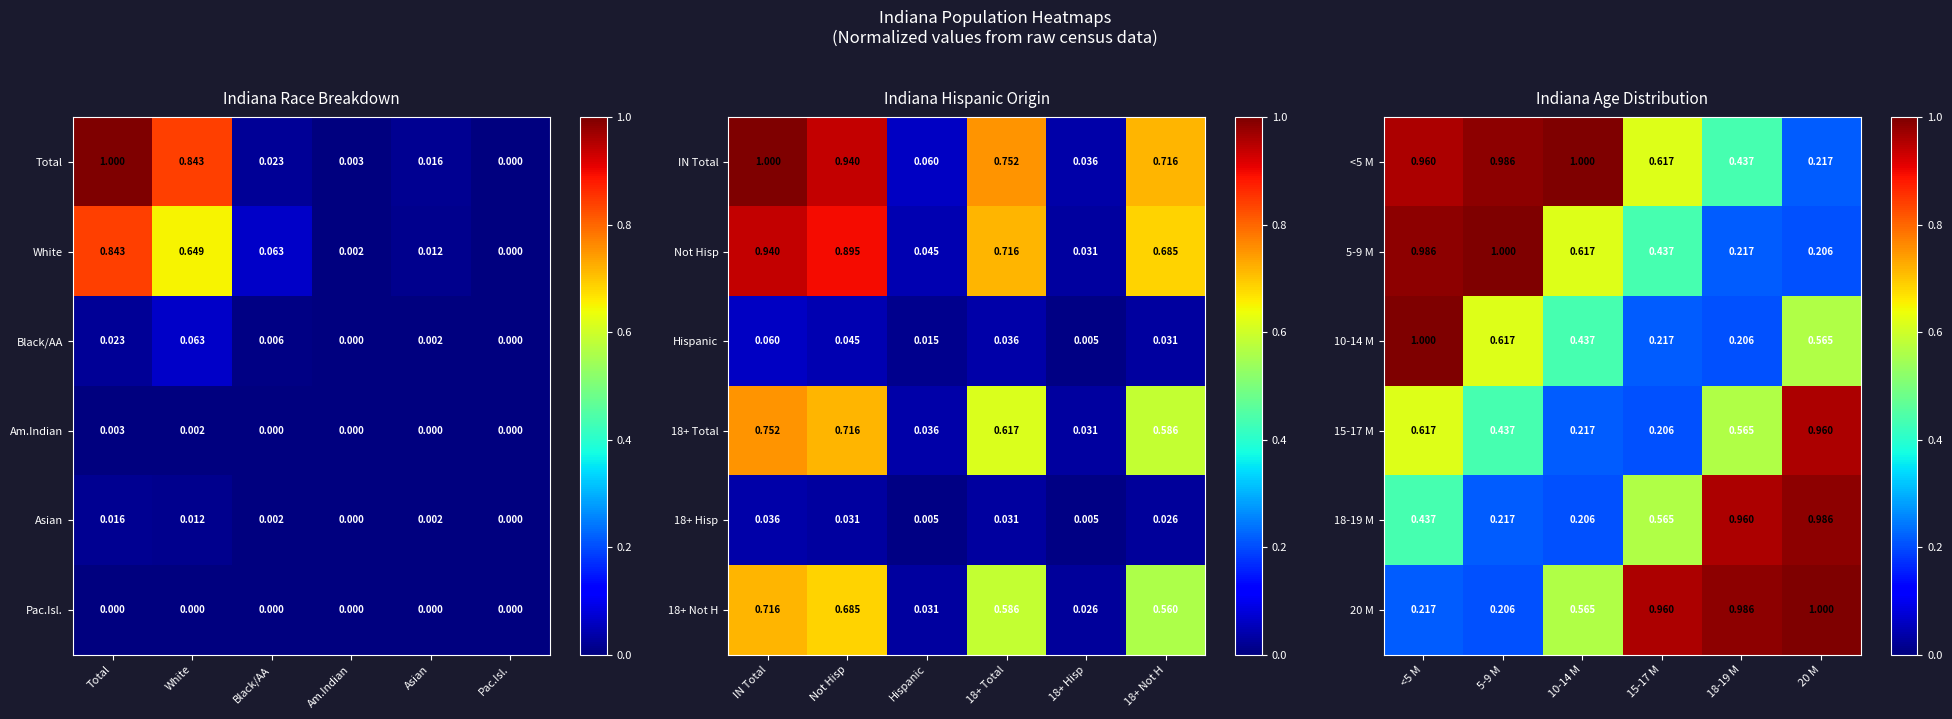

Is the value of 10-14 M at 15-17 M greater than the value of 15-17 M at 18-19 M?

No